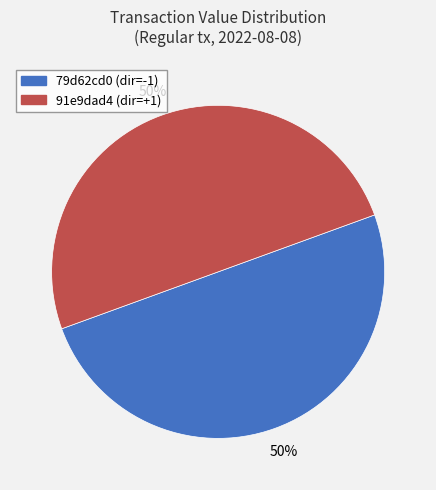

To the nearest percent, what is the average slice percentage?

50%